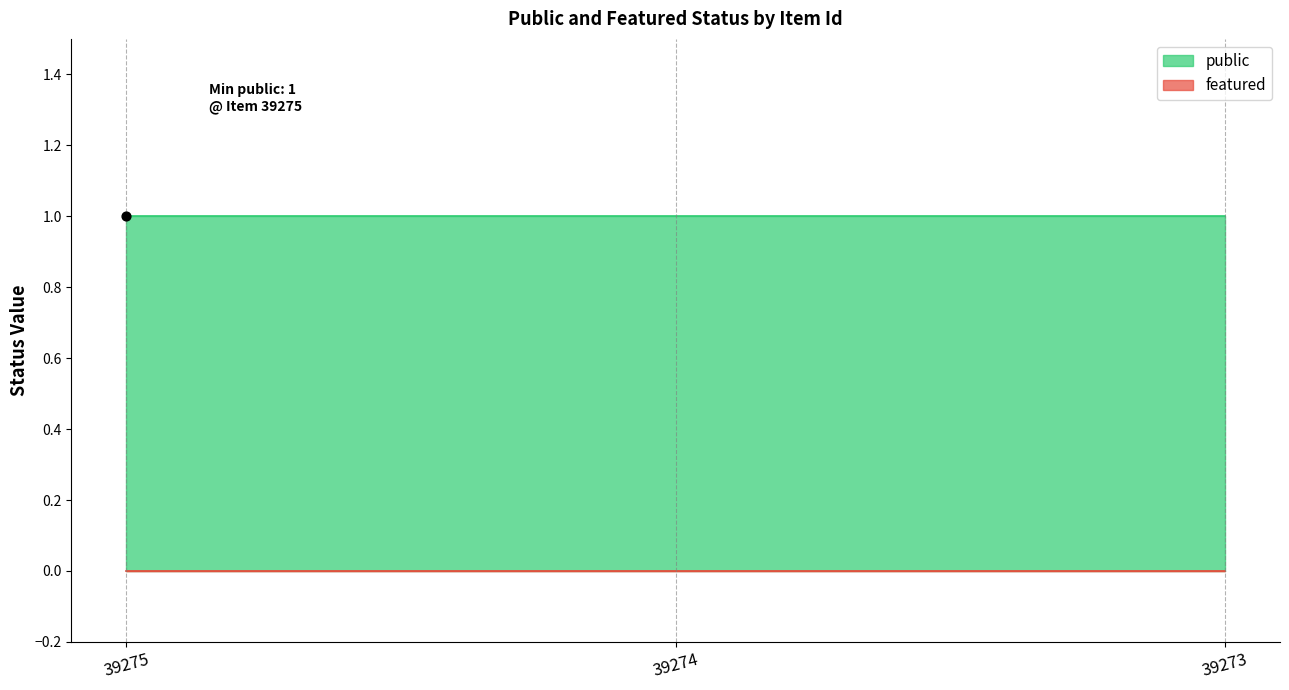

At which category is the sum across all series the highest?

39275